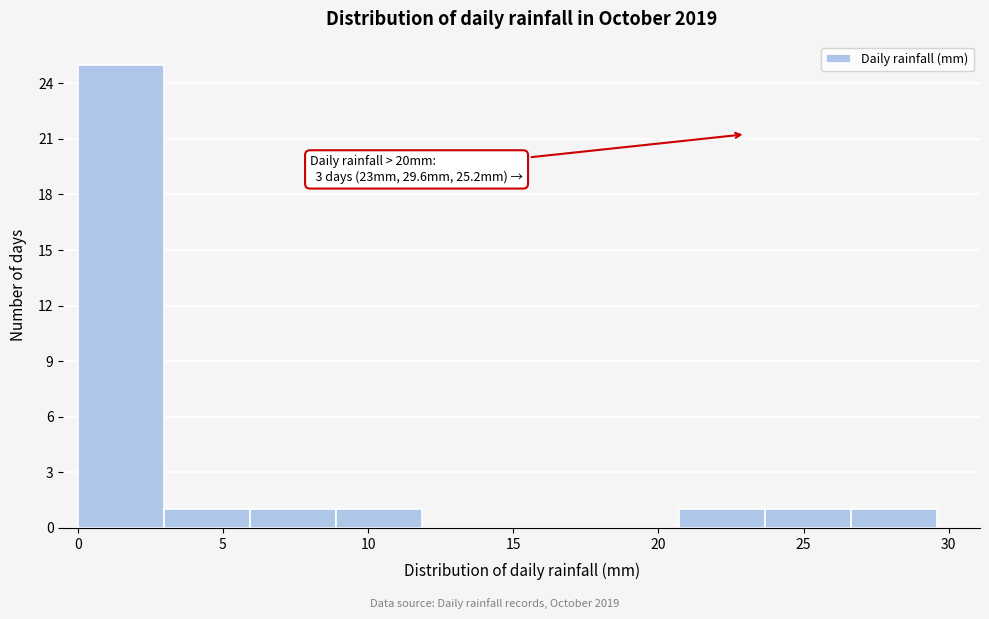

Which range on the x-axis has the tallest bar?

0.0 to 3.0